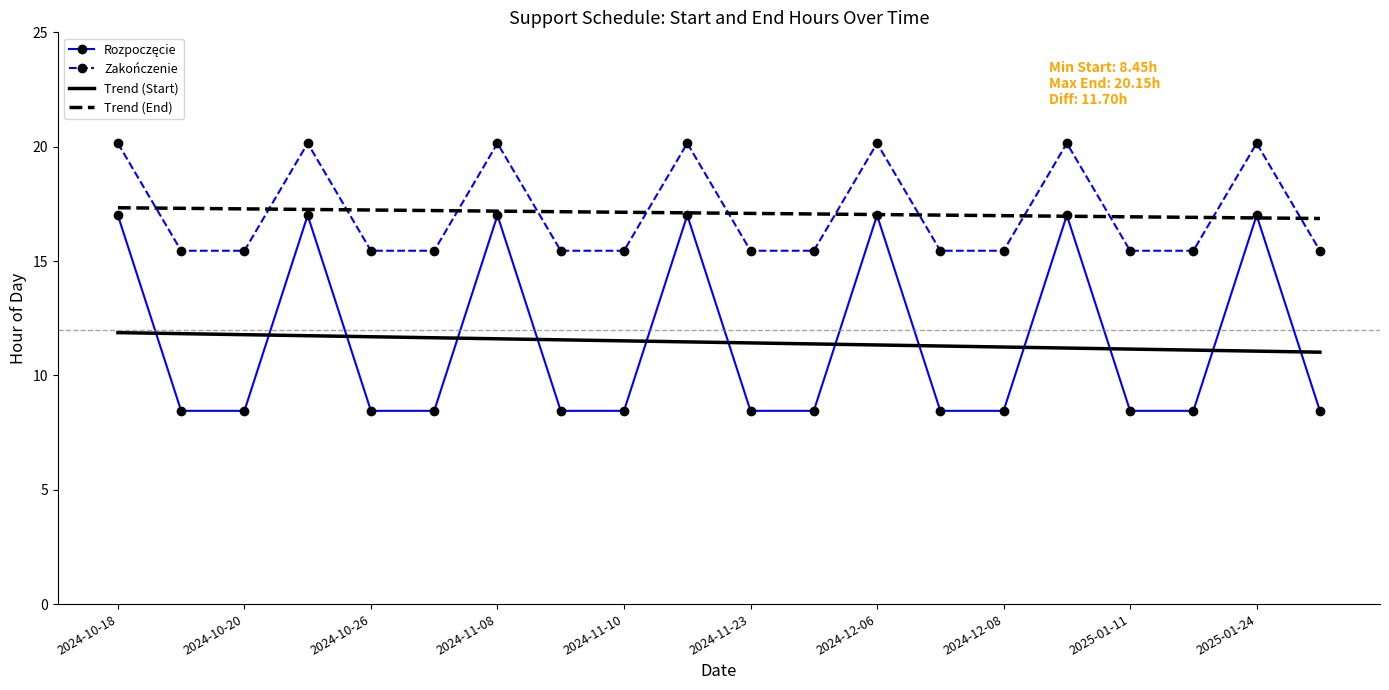

True or false: Trend (End) and Trend (Start) intersect in this chart.

False